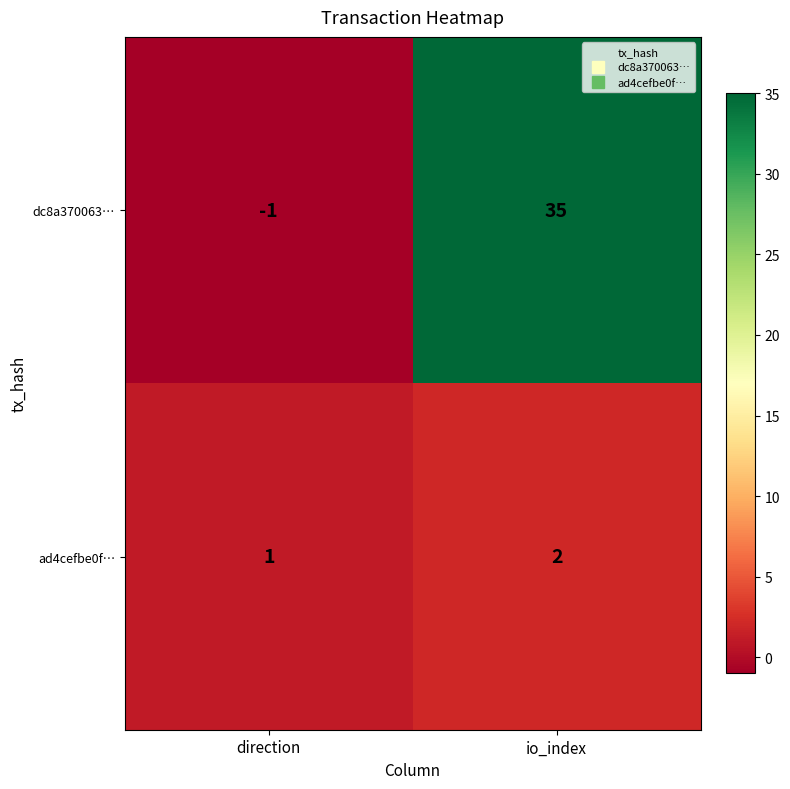

The ad4cefbe0f… series shows 3 at io_index. True or false?

False